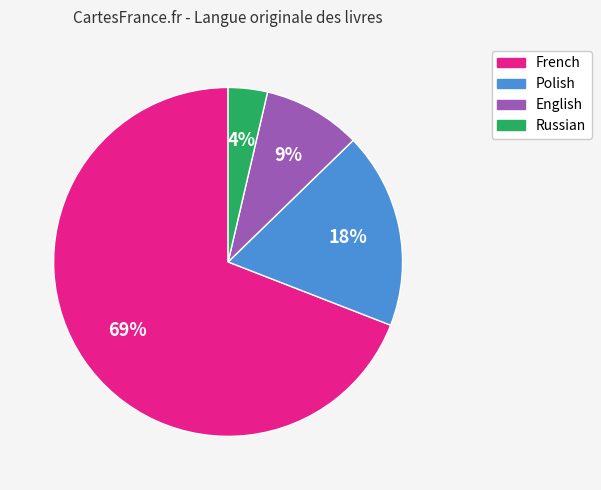

To the nearest percent, what is the average slice percentage?

25%